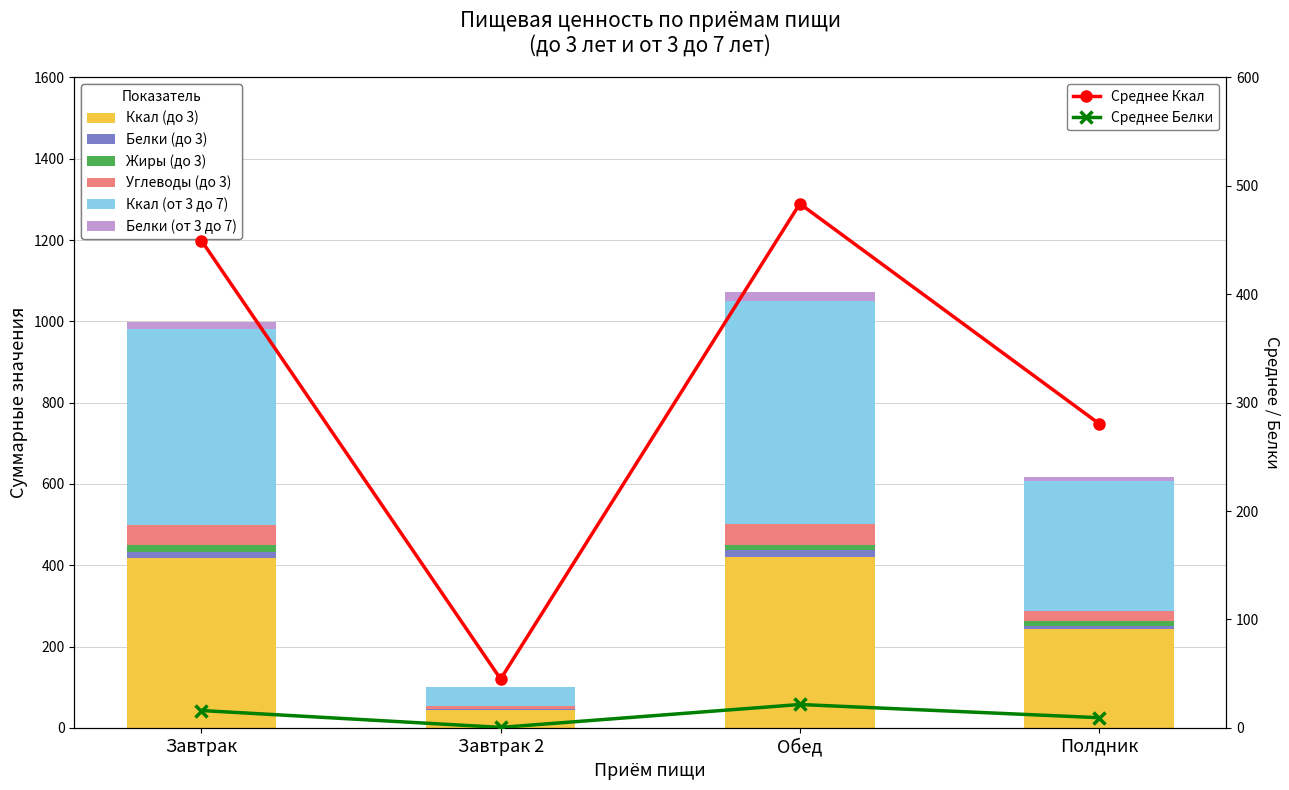

What is the total value across all series at Обед?

1073.2